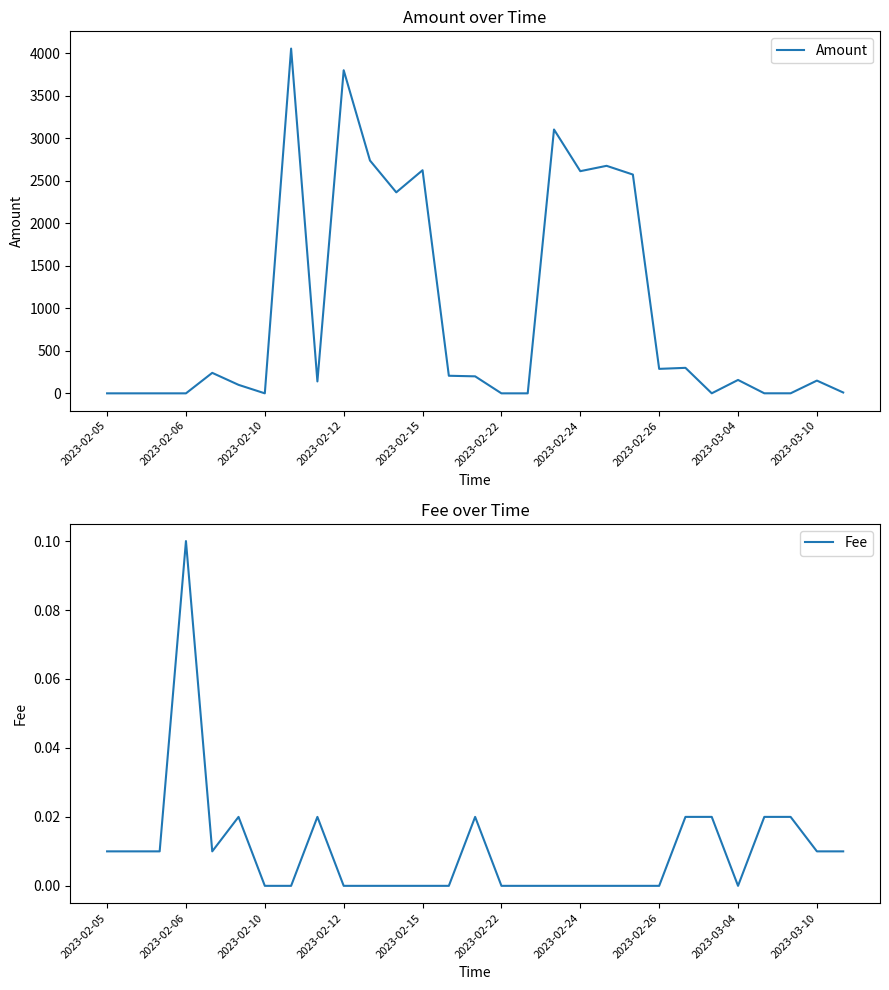

Which series has the largest range (max minus min)?

Amount